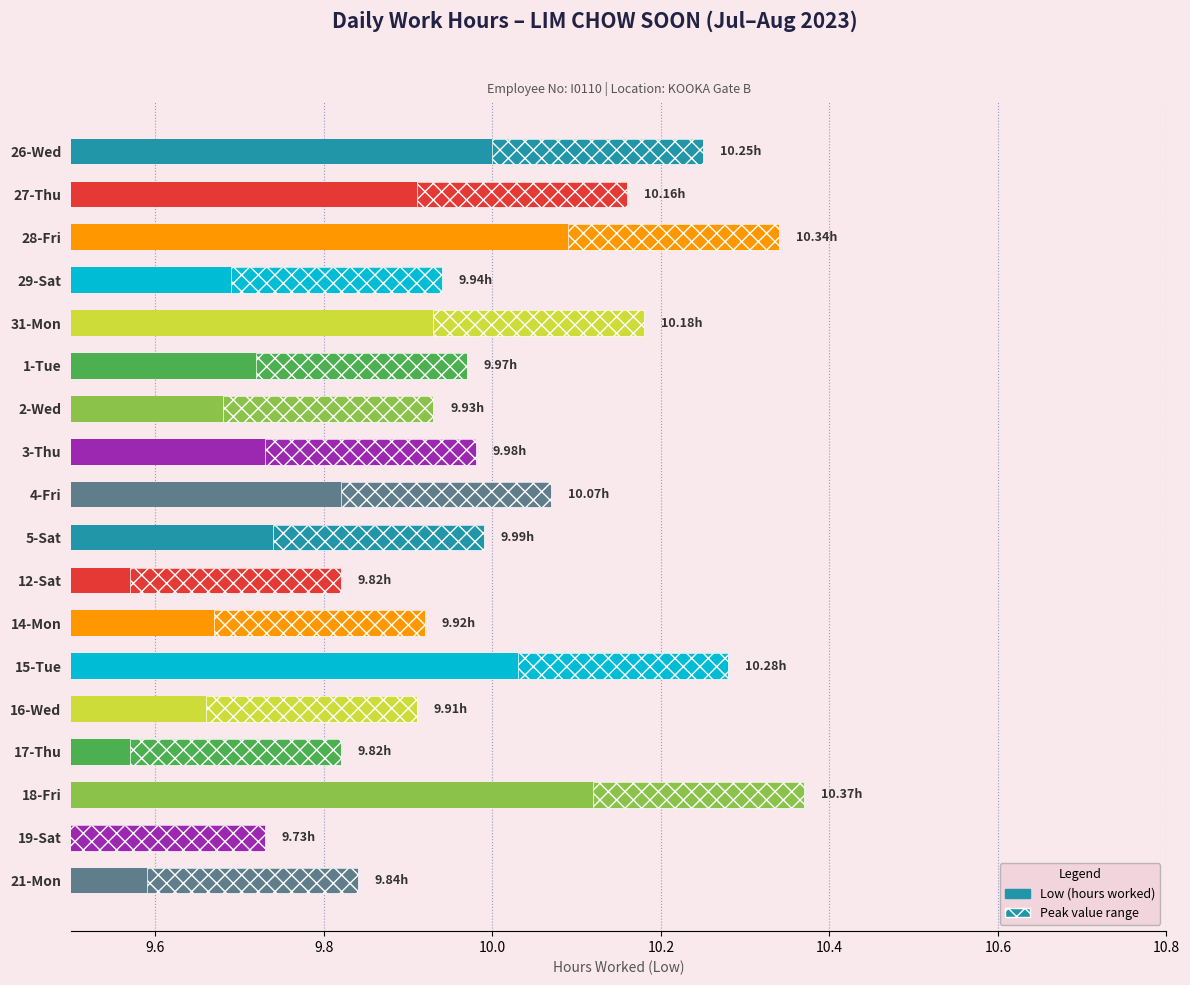

What is the value of the 9th bar from the left?

10.1